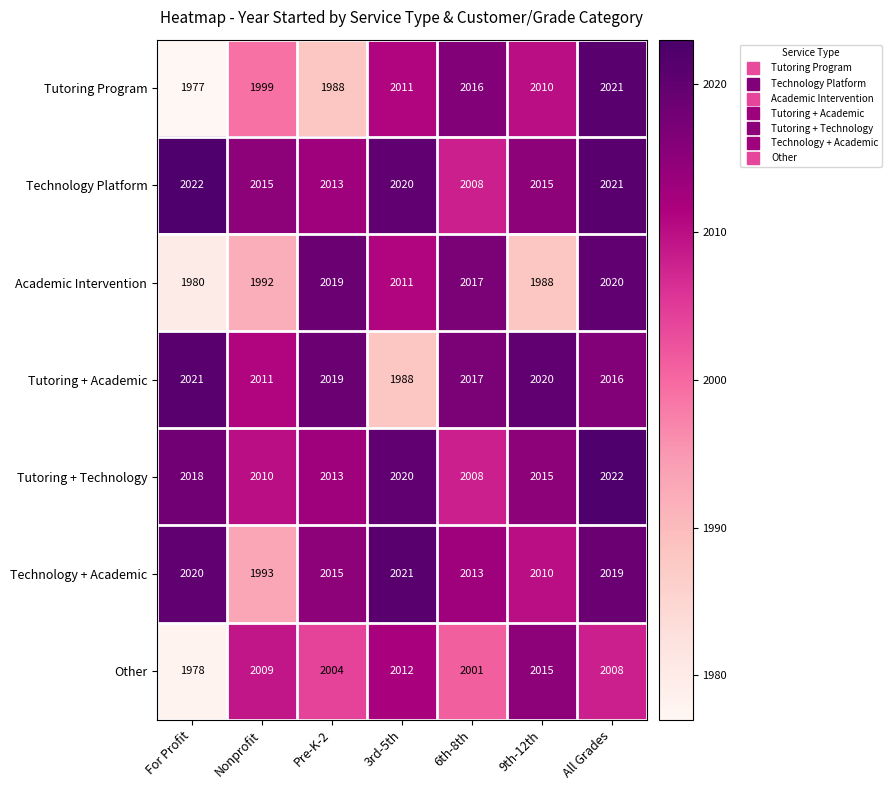

What is the difference between the maximum and second lowest values in the Technology + Academic series?

11